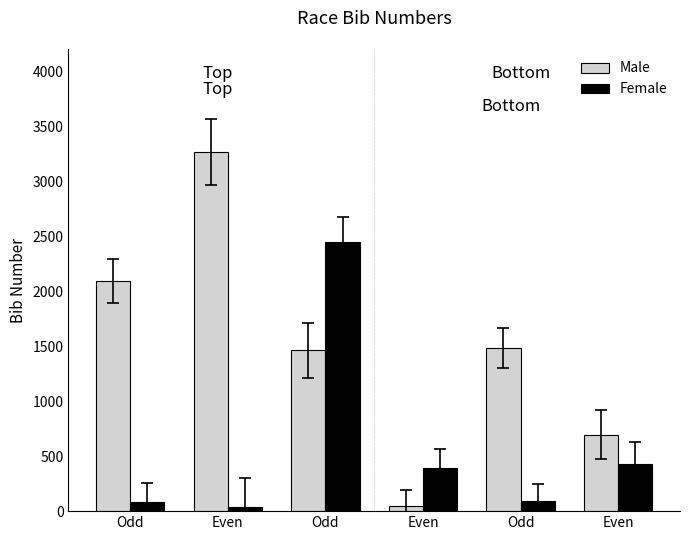

How many distinct data groups are displayed?

2